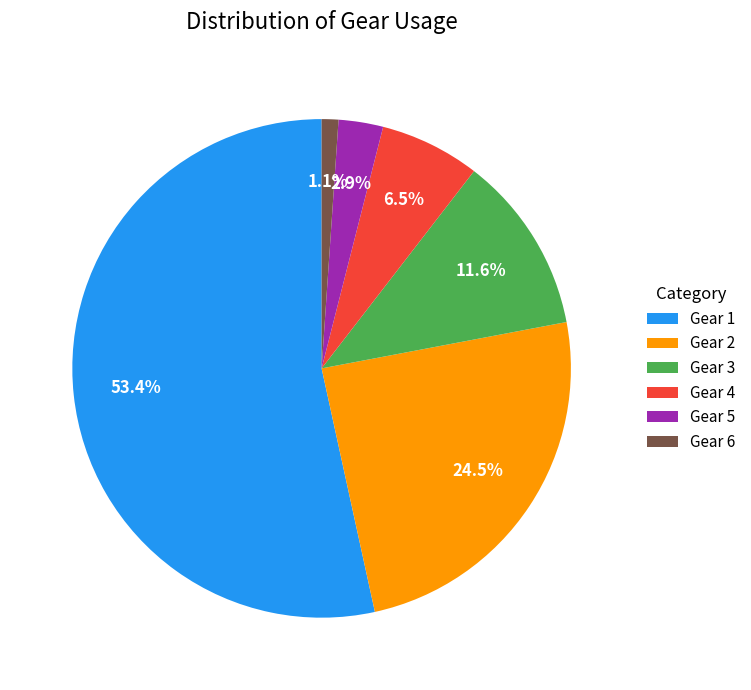

How many segments does this pie chart have?

6